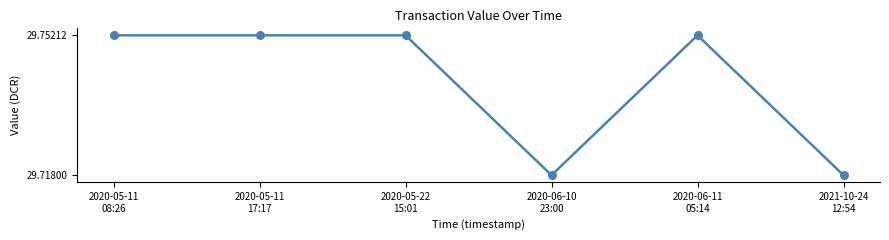

Approximately how many times larger is the value at 2020-06-11
05:14 compared to 2021-10-24
12:54?

1.0